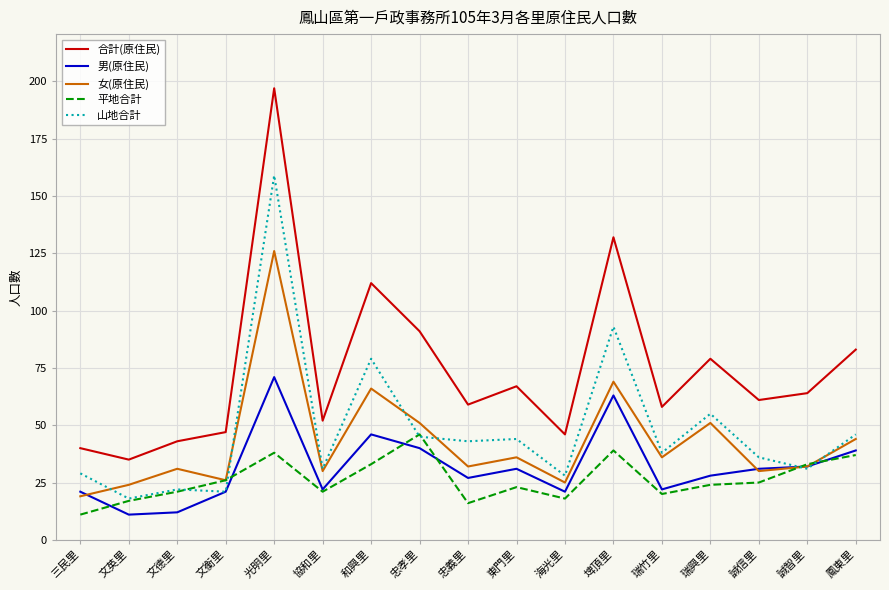

Reading left to right, transcribe all the data shown in this chart.

合計(原住民): 三民里=40	文英里=35	文德里=43	文衡里=47	光明里=197	協和里=52	和興里=112	忠孝里=91	忠義里=59	東門里=67	海光里=46	埤頂里=132	瑞竹里=58	瑞興里=79	誠信里=61	誠智里=64	鳳東里=83
男(原住民): 三民里=21	文英里=11	文德里=12	文衡里=21	光明里=71	協和里=22	和興里=46	忠孝里=40	忠義里=27	東門里=31	海光里=21	埤頂里=63	瑞竹里=22	瑞興里=28	誠信里=31	誠智里=32	鳳東里=39
女(原住民): 三民里=19	文英里=24	文德里=31	文衡里=26	光明里=126	協和里=30	和興里=66	忠孝里=51	忠義里=32	東門里=36	海光里=25	埤頂里=69	瑞竹里=36	瑞興里=51	誠信里=30	誠智里=32	鳳東里=44
平地合計: 三民里=11	文英里=17	文德里=21	文衡里=26	光明里=38	協和里=21	和興里=33	忠孝里=46	忠義里=16	東門里=23	海光里=18	埤頂里=39	瑞竹里=20	瑞興里=24	誠信里=25	誠智里=33	鳳東里=37
山地合計: 三民里=29	文英里=18	文德里=22	文衡里=21	光明里=159	協和里=31	和興里=79	忠孝里=45	忠義里=43	東門里=44	海光里=28	埤頂里=93	瑞竹里=38	瑞興里=55	誠信里=36	誠智里=31	鳳東里=46